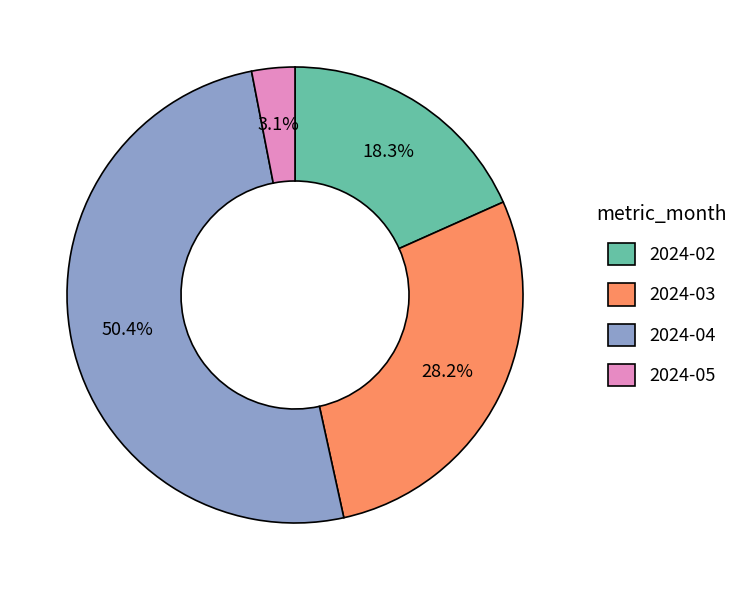

What is the largest slice in the pie chart?

2024-04